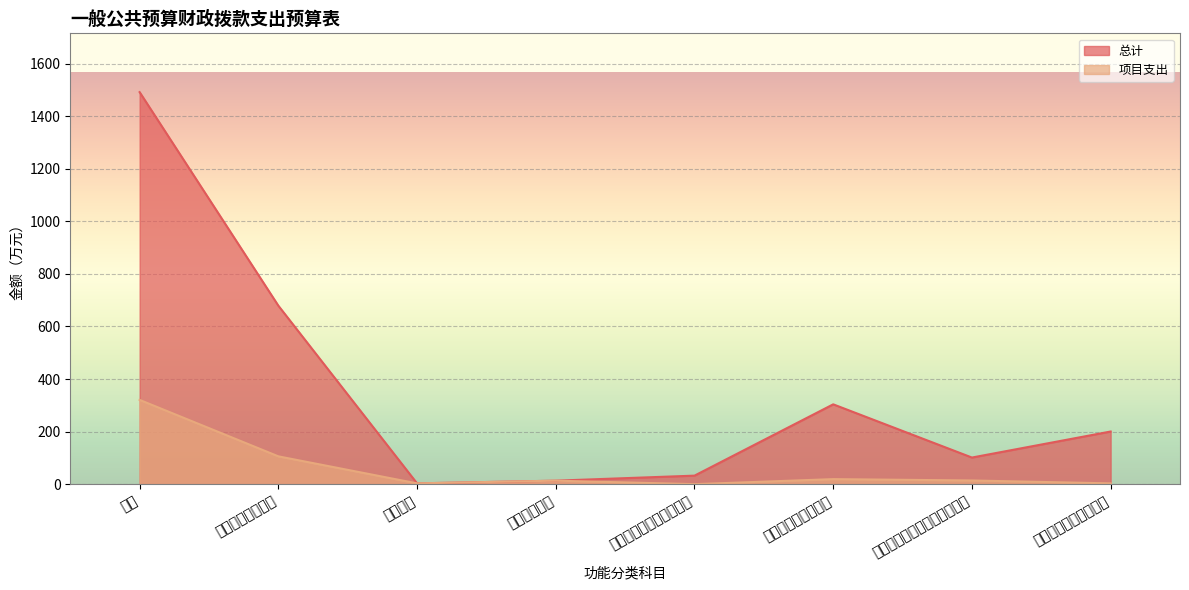

Reading left to right, what are all the values shown in this chart?

总计: 1491.2	678.9	3.0	13.3	32.4	303.7	101.2	200.3
项目支出: 320.5	105.8	3.0	13.3	0.0	19.2	14.0	3.0